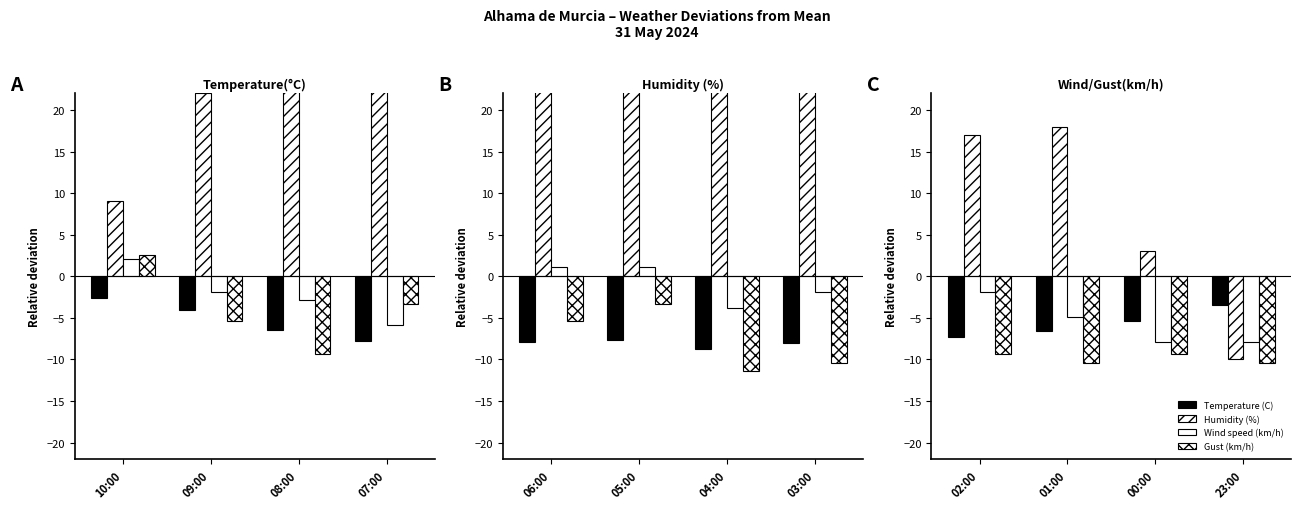

What is the difference between the second highest and second lowest values in the Temperature (C) series?

1.2